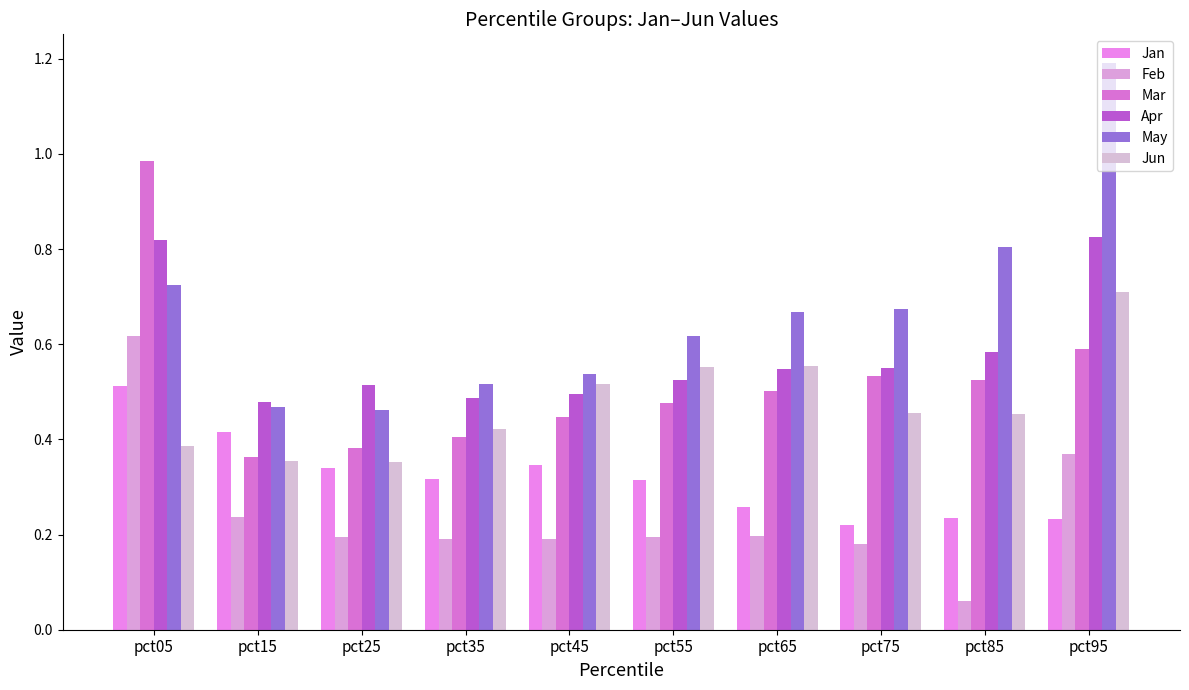

What is the total value across all series at pct25?

2.2